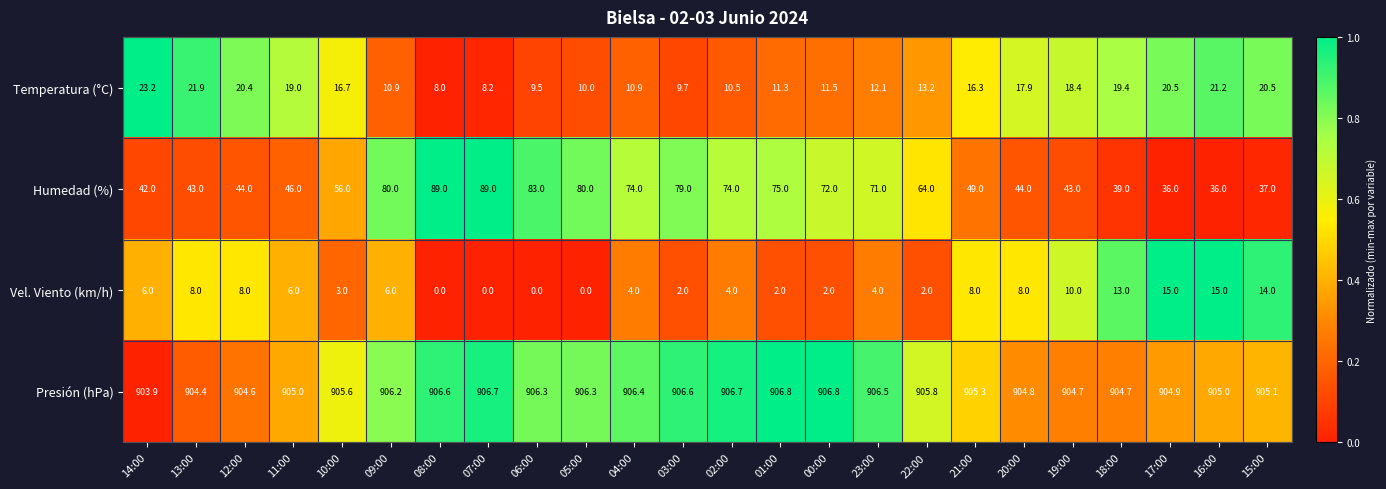

What is the maximum value for Vel. Viento (km/h)?

15.0